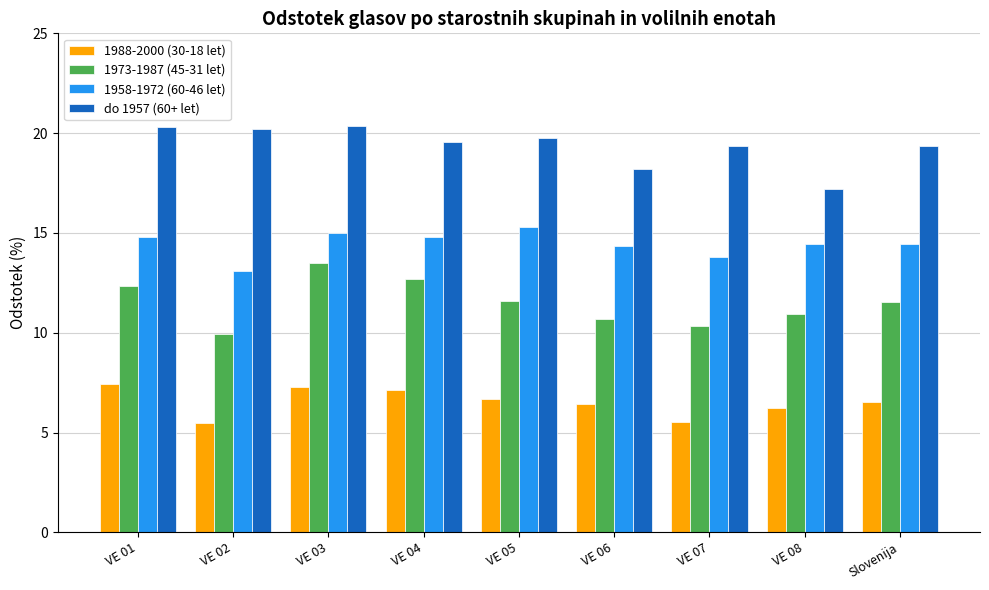

At VE 03, list the series in order from largest to smallest.

do 1957 (60+ let), 1958-1972 (60-46 let), 1973-1987 (45-31 let), 1988-2000 (30-18 let)